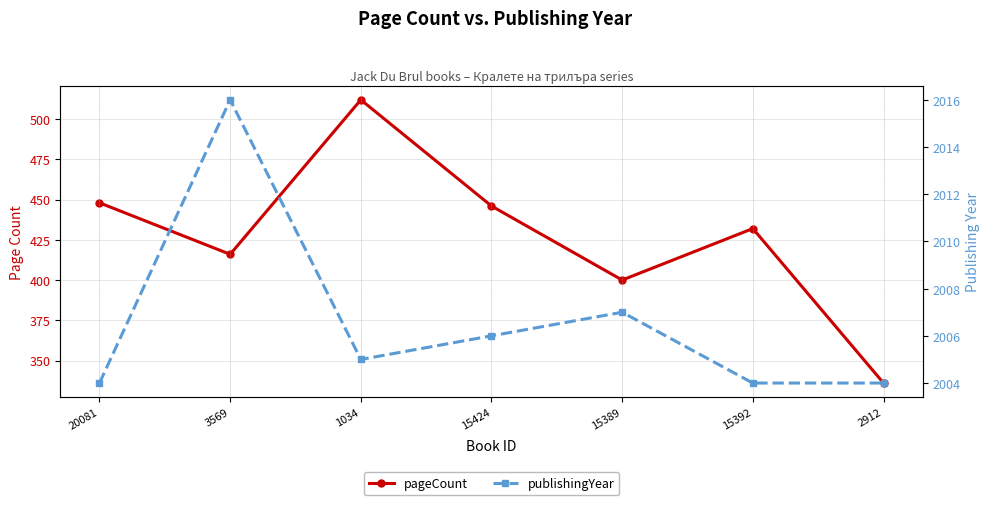

What is the label of the 7th point from the left?

2912